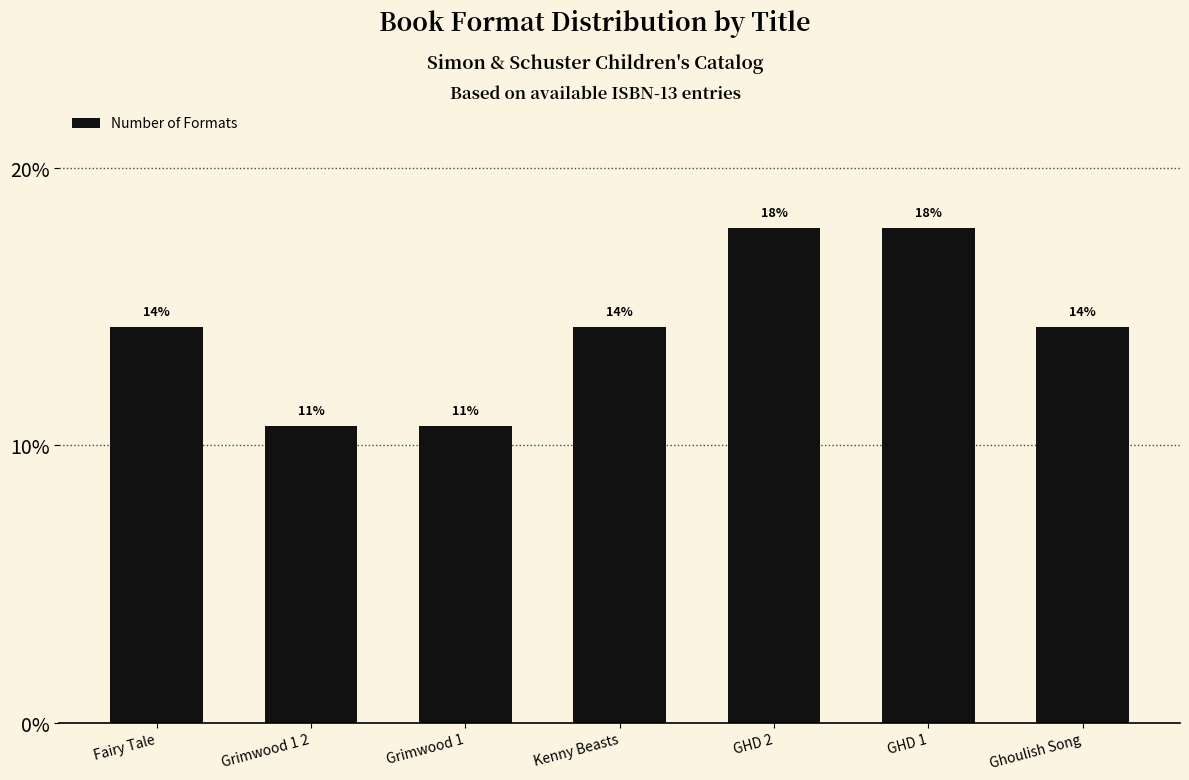

Are the bars horizontal?

No